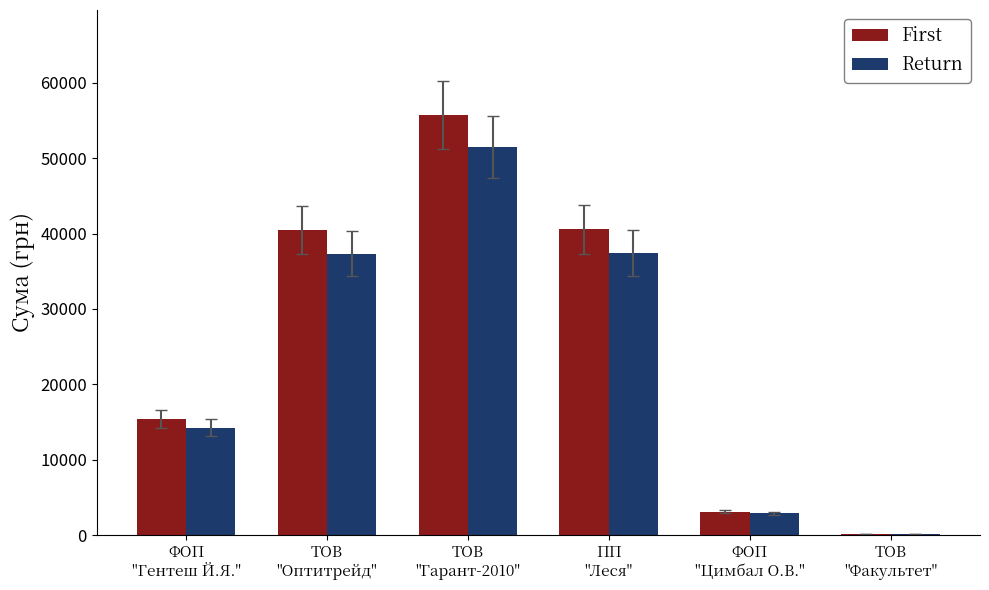

What is the maximum value shown in the chart?

55728.3